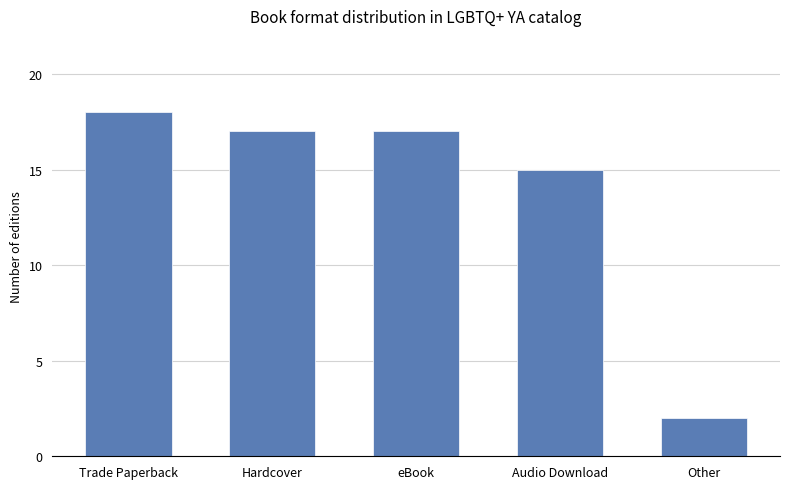

True or false: the data shows 6 at eBook.

False